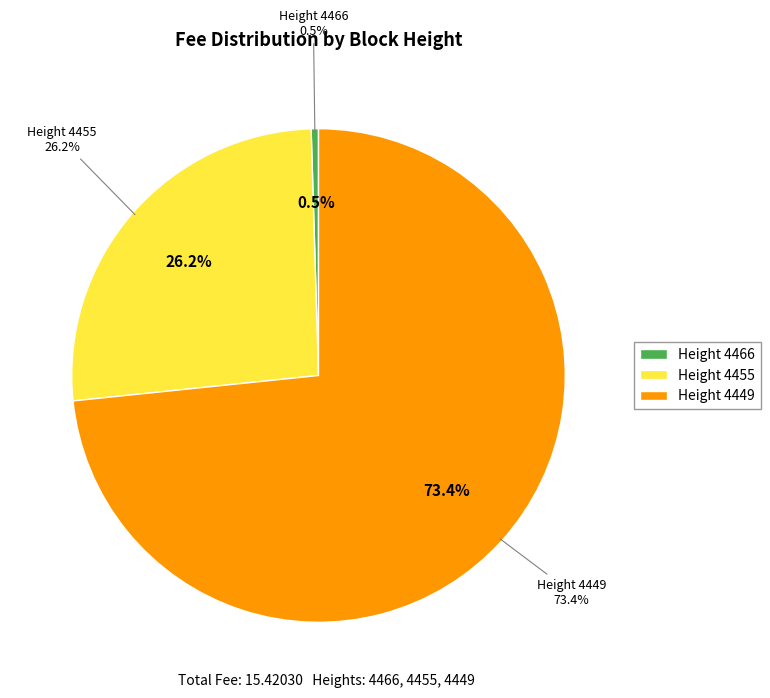

Rank the categories by value from lowest to highest.

4466, 4455, 4449